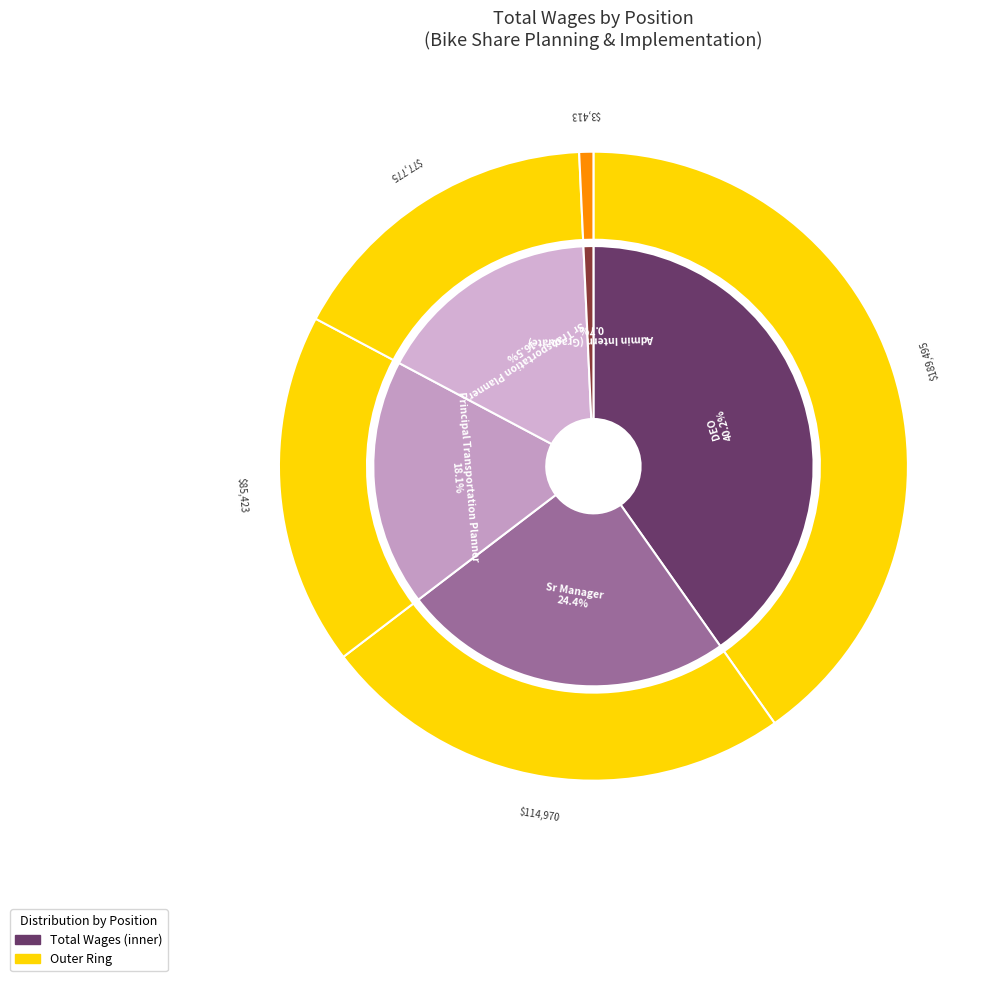

Which slice is the smallest?

Admin Intern (Graduate)